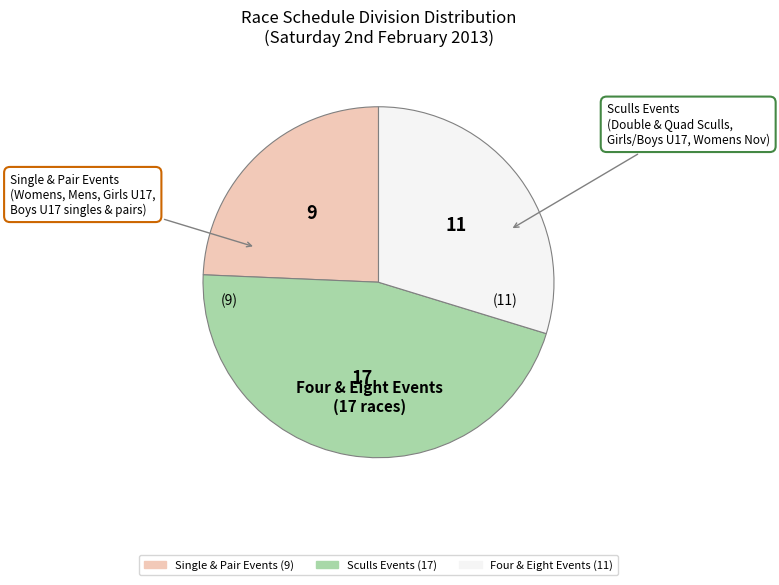

Is there any slice that represents more than half of the pie?

No